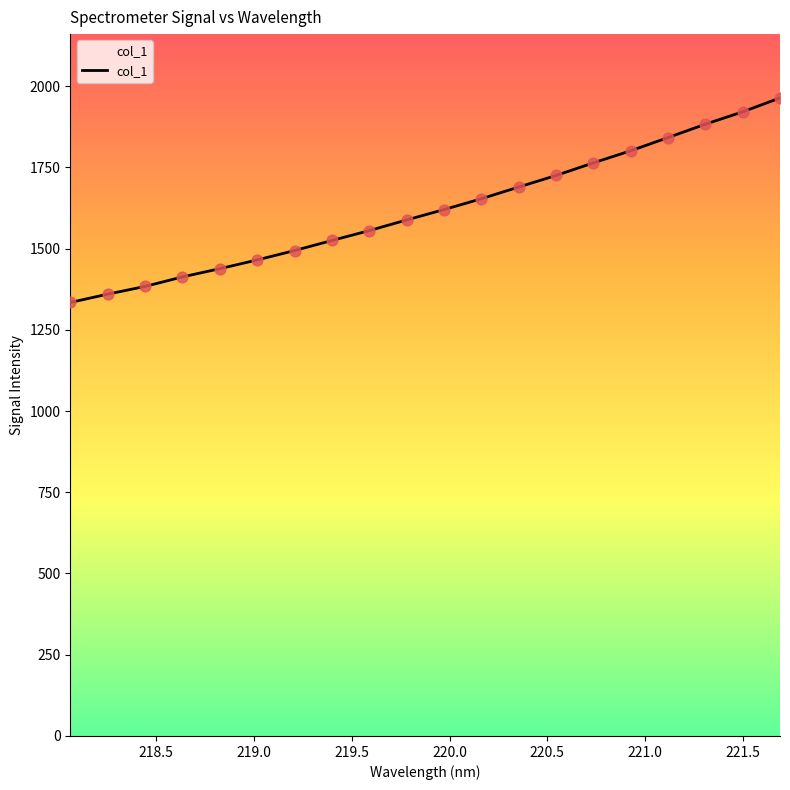

What is the difference between the maximum and minimum values?

629.5